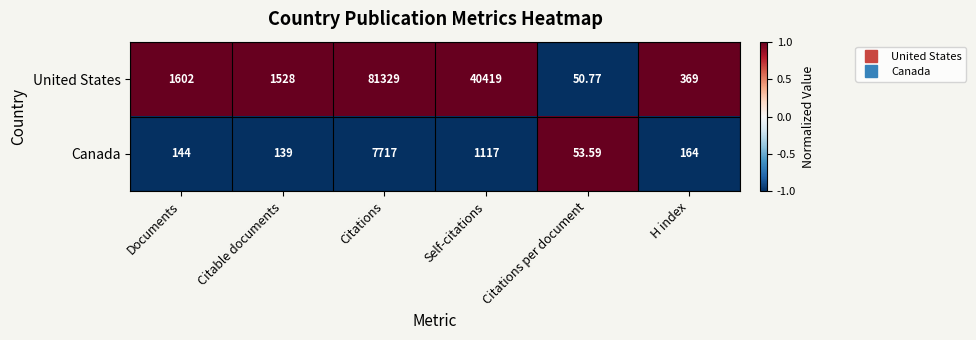

Which category has the lowest value in the United States series?

Citations per document